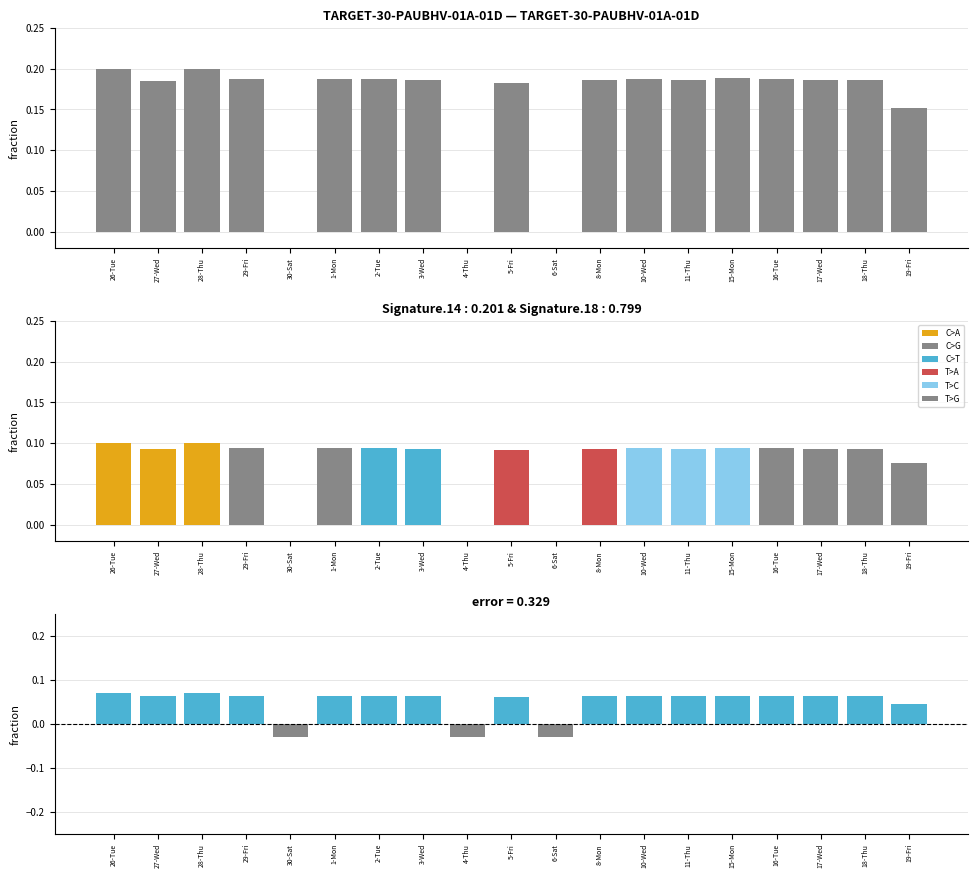

Is it true that the value at 28-Thu is 0.2?

True